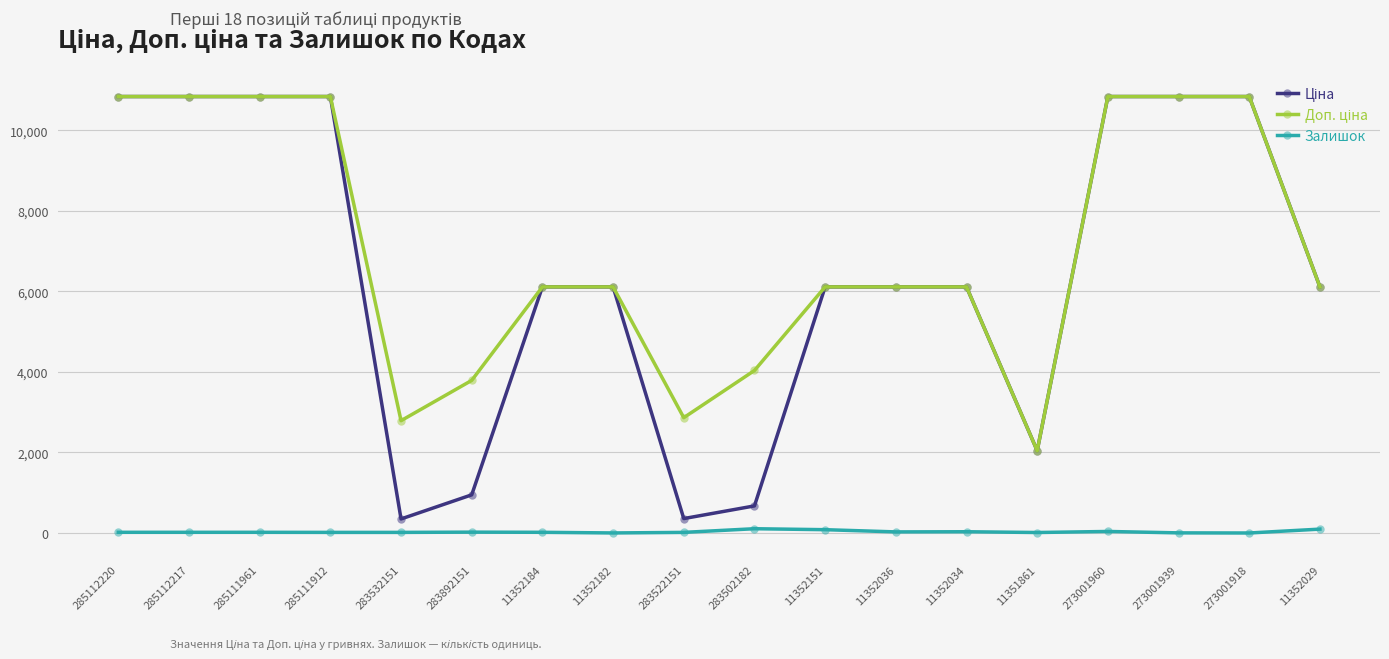

What is the maximum value shown in the chart?

10840.1